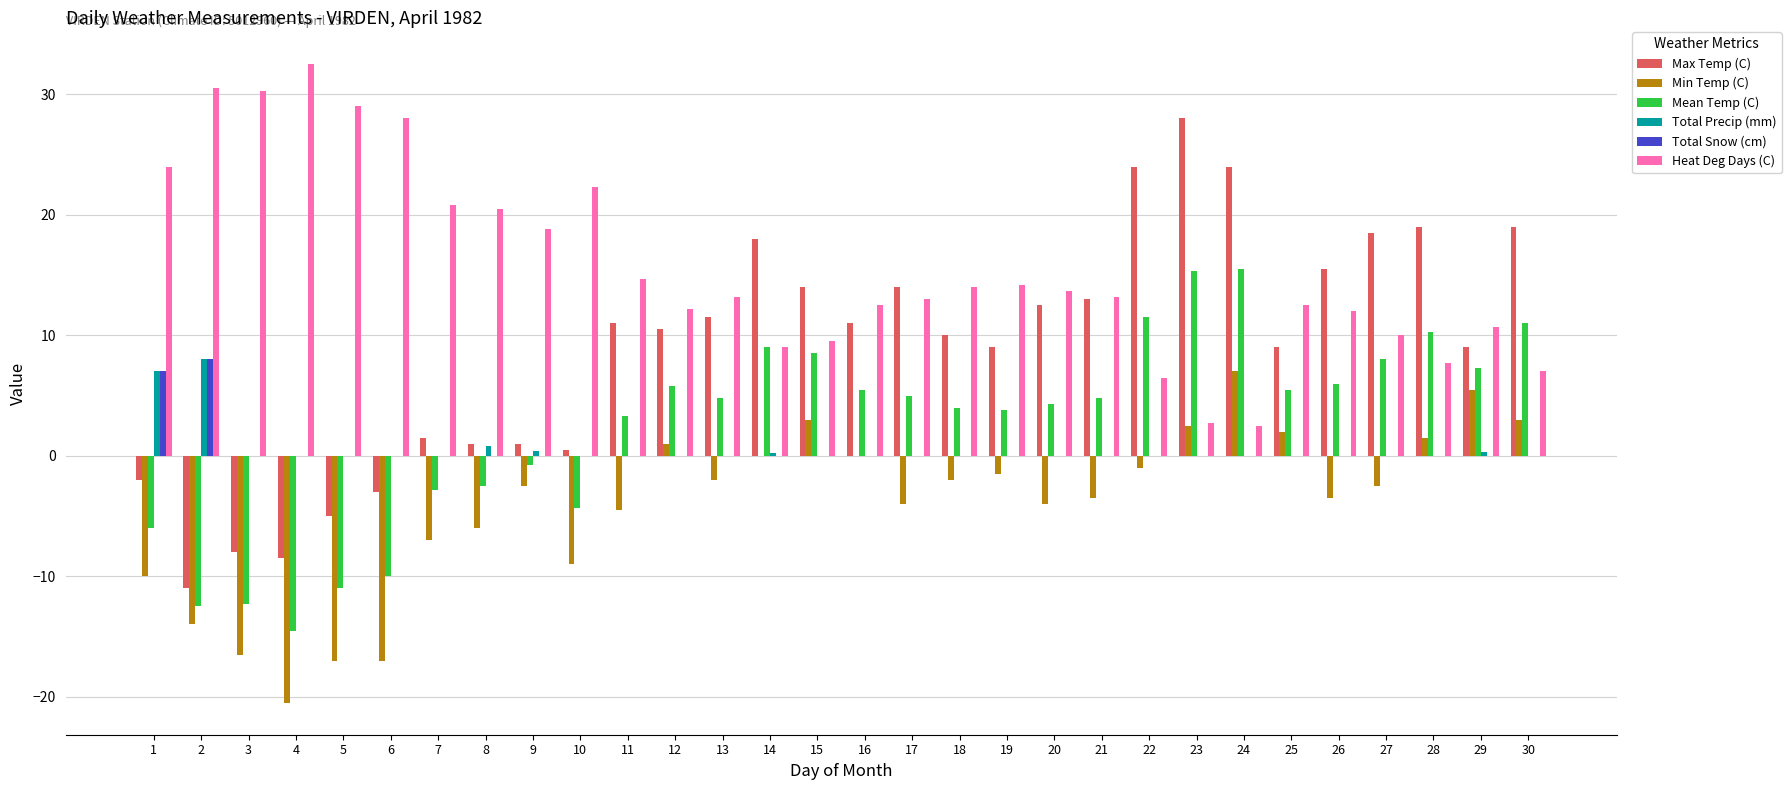

True or false: Max Temp (C) has a value of 19.0 at 28.

True